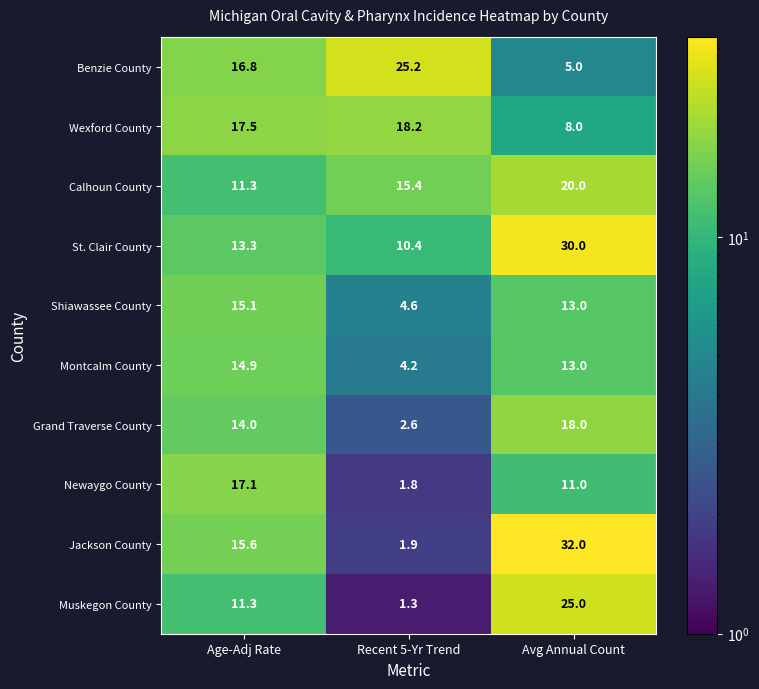

At which category is the sum across all series the highest?

Avg Annual Count